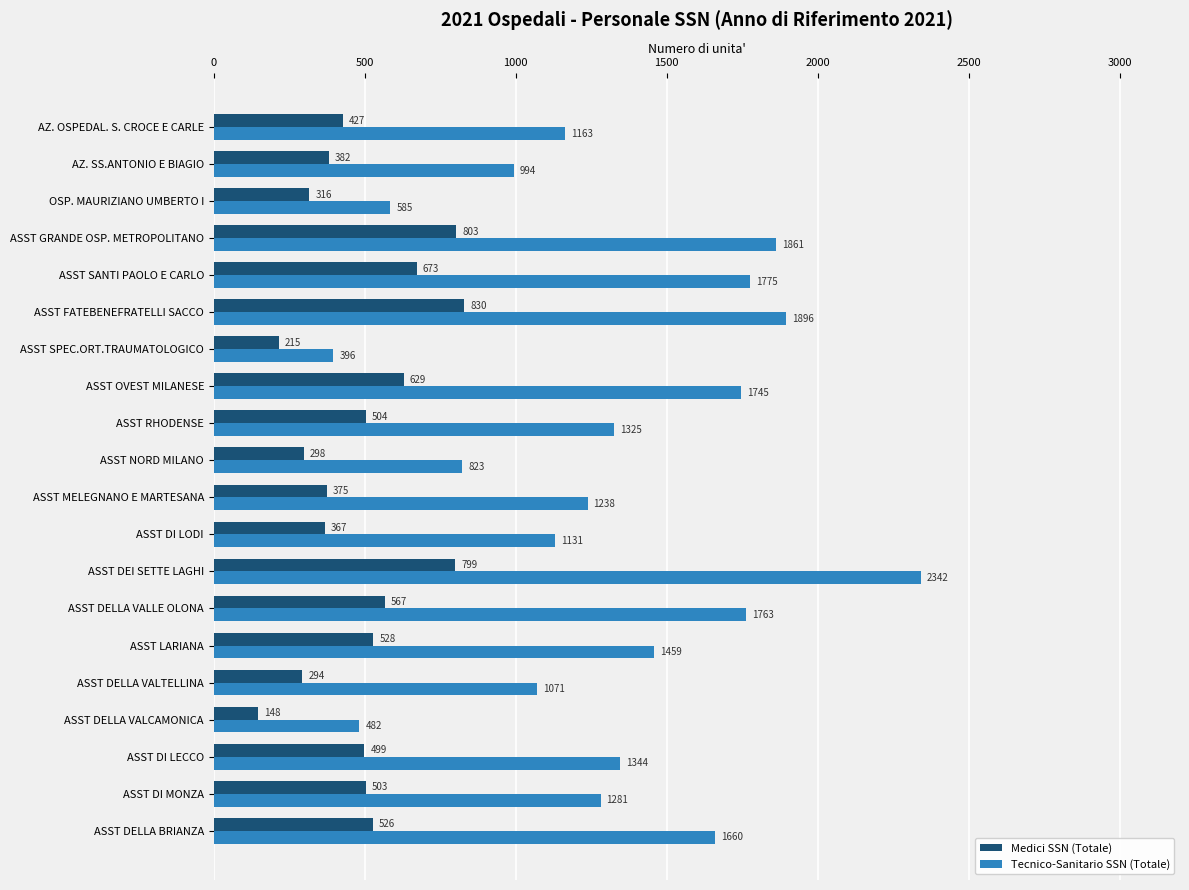

What is the total value across all series at ASST SANTI PAOLO E CARLO?

2448